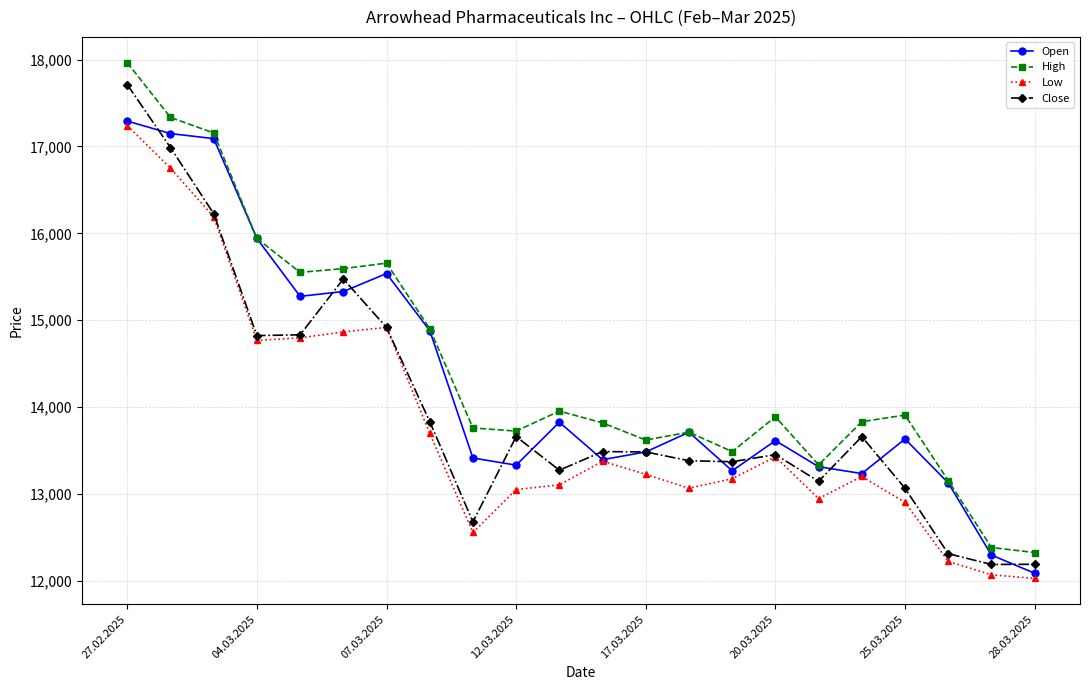

What is the value of the Close point at the 2nd from the left?

16987